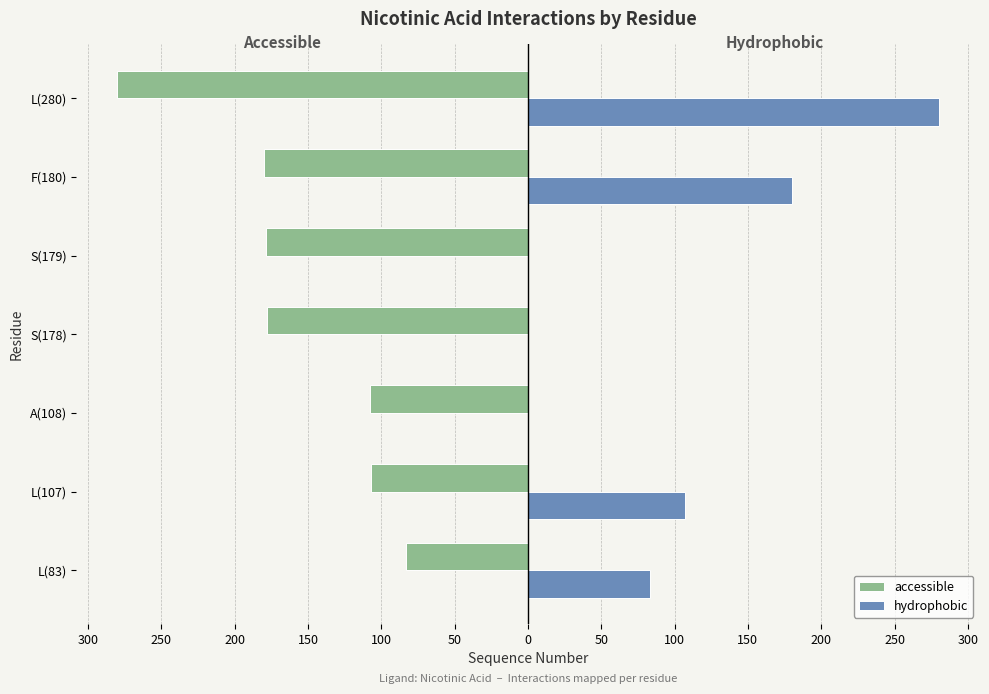

What is the difference between the second highest and second lowest values in the accessible series?

73